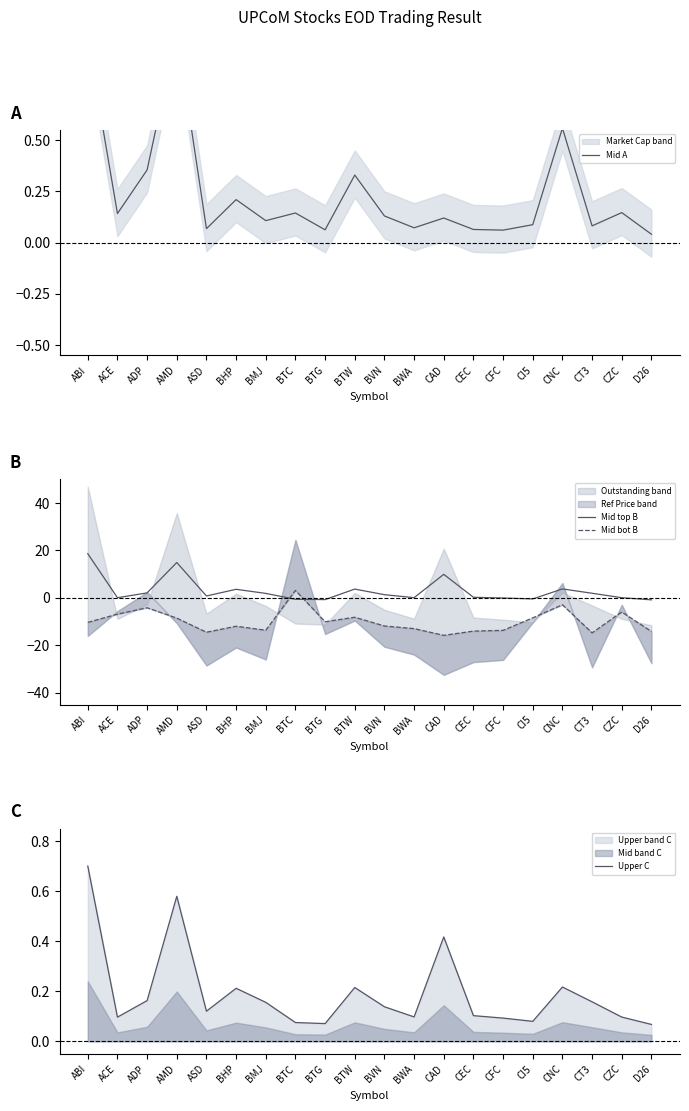

What is the difference between the second highest and second lowest values in the Mid A series?

0.9